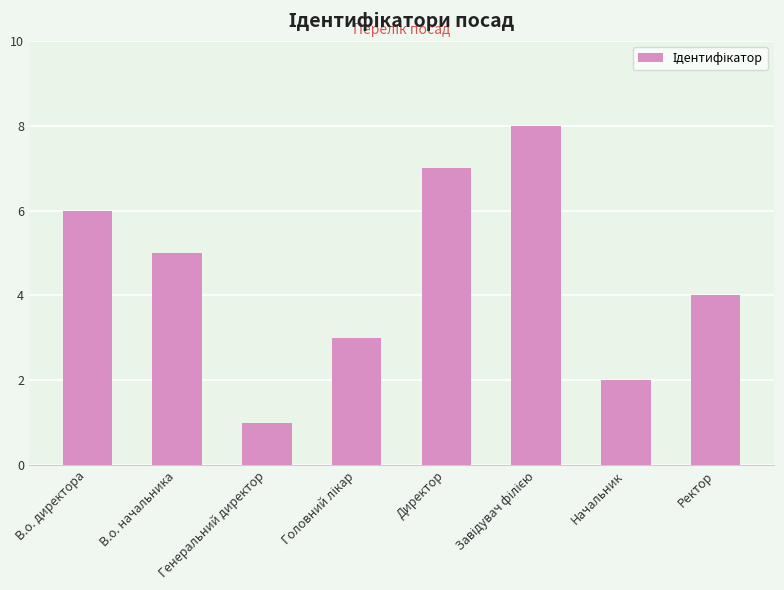

Reading left to right, what are all the values shown in this chart?

6	5	1	3	7	8	2	4